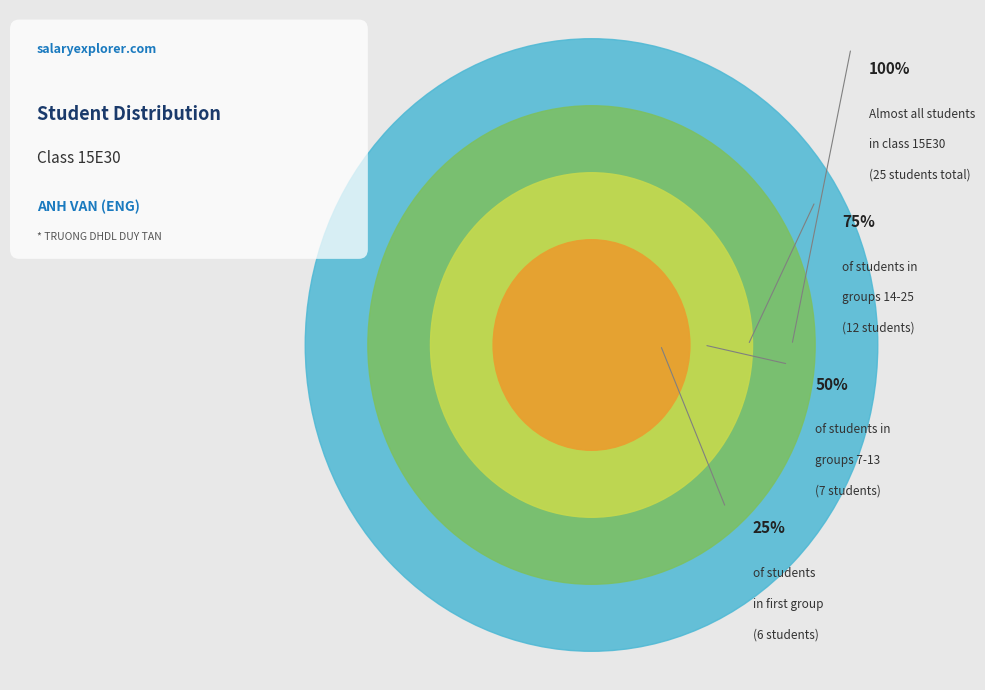

Does 15E3021 represent more than half of the total?

No